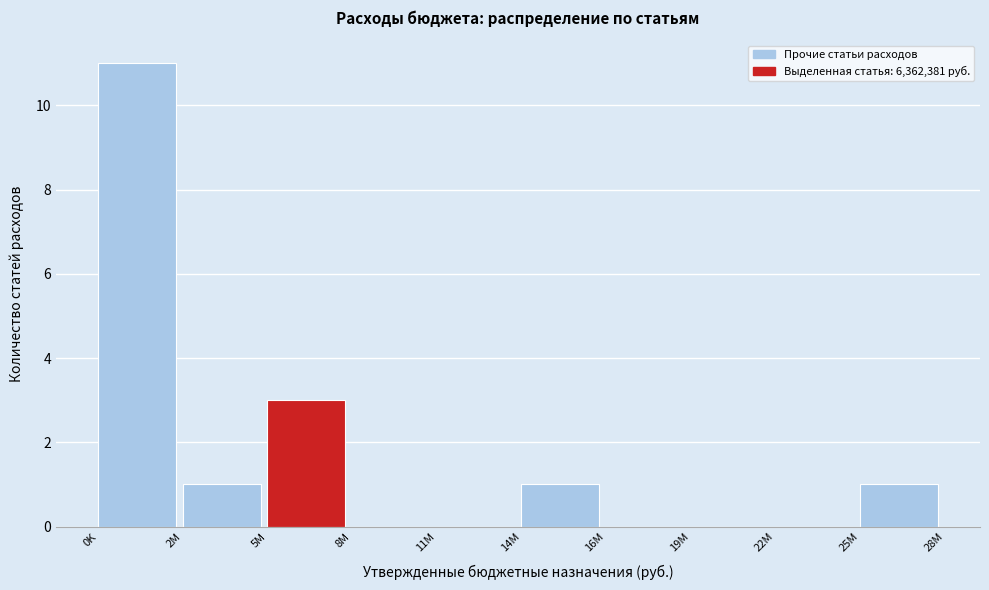

Reading left to right, what are all the values shown in this chart?

0K=11	2M=1	5M=3	8M=0	11M=0	14M=1	16M=0	19M=0	22M=0	25M=1